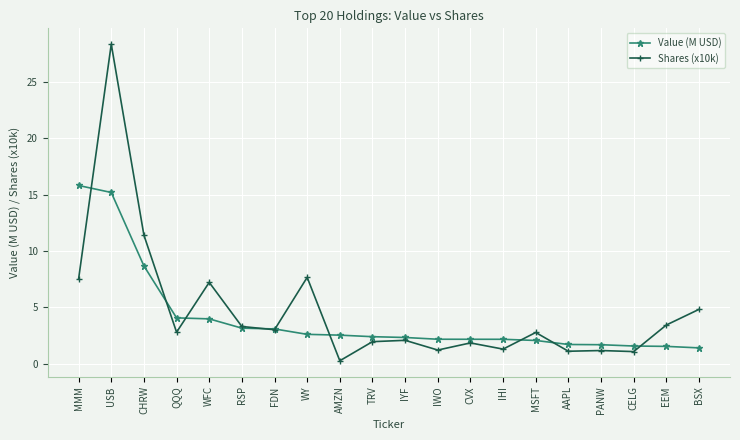

What is the difference between the maximum and second lowest values in the Shares (x10k) series?

27.3